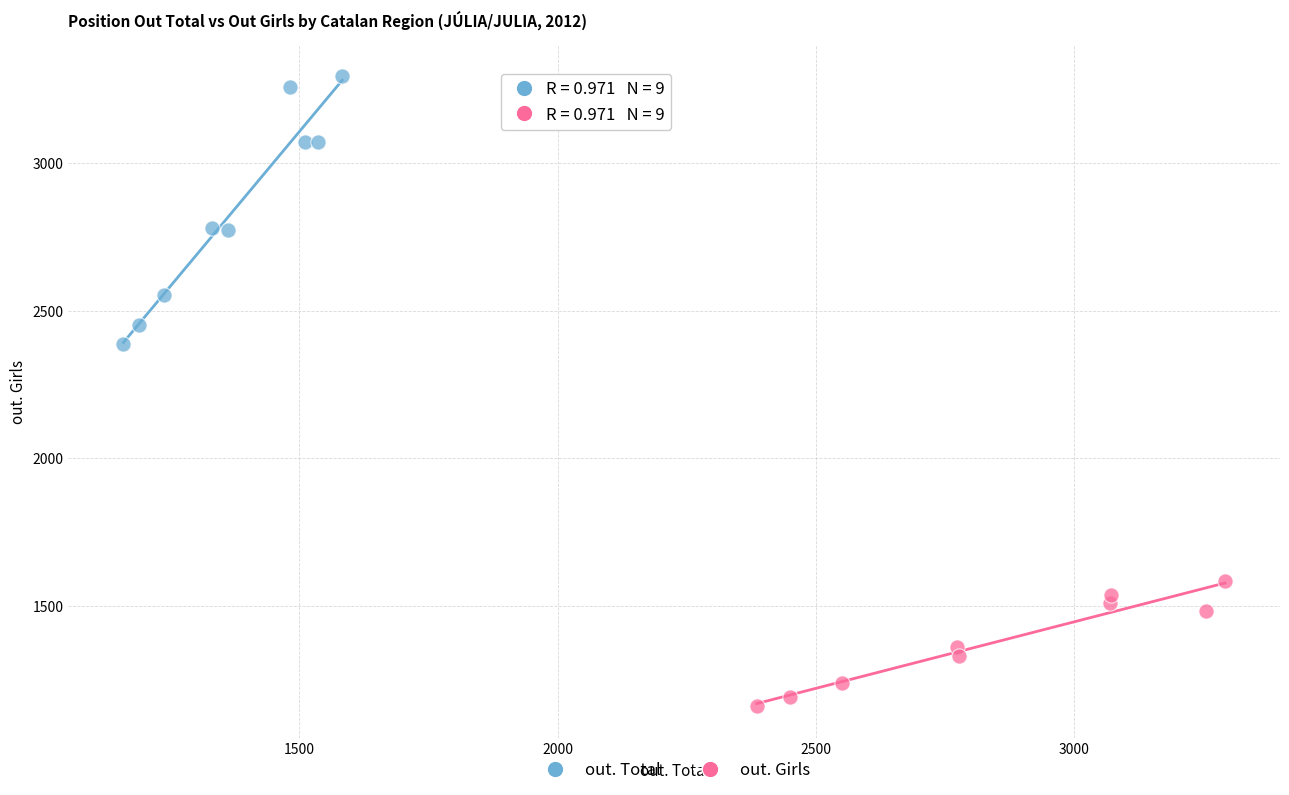

Which series contains the lowest Y value?

out. Girls